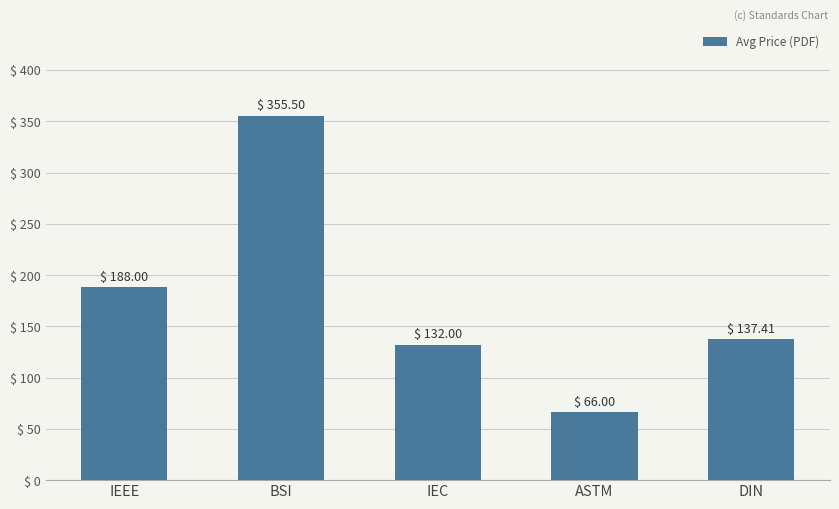

What is the change in value from IEEE to ASTM?

-122.0